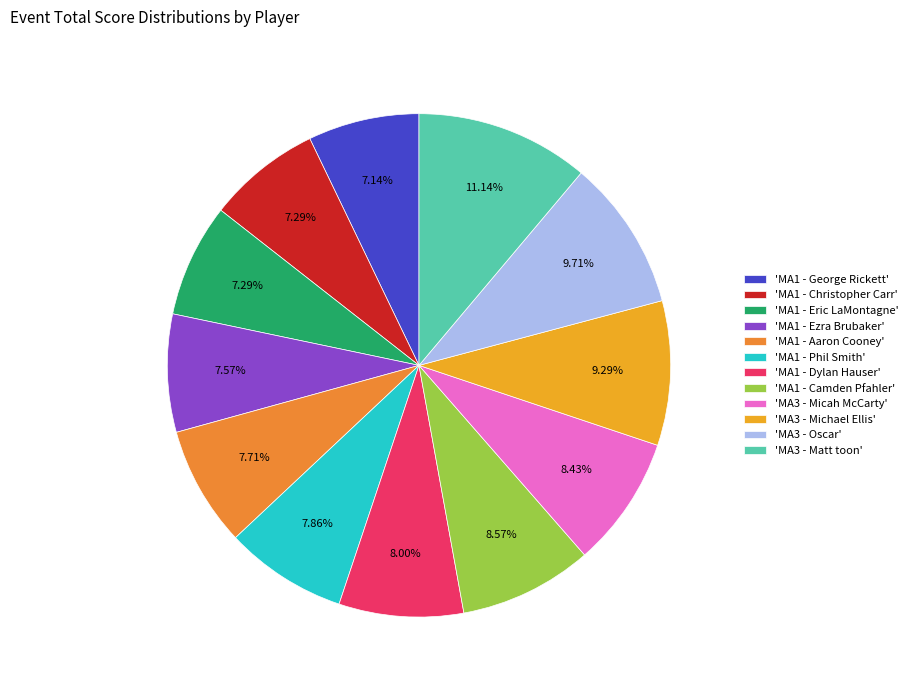

Rank the categories by value from lowest to highest.

MA1 - George Rickett, MA1 - Christopher Carr, MA1 - Eric LaMontagne, MA1 - Ezra Brubaker, MA1 - Aaron Cooney, MA1 - Phil Smith, MA1 - Dylan Hauser, MA3 - Micah McCarty, MA1 - Camden Pfahler, MA3 - Michael Ellis, MA3 - Oscar, MA3 - Matt toon